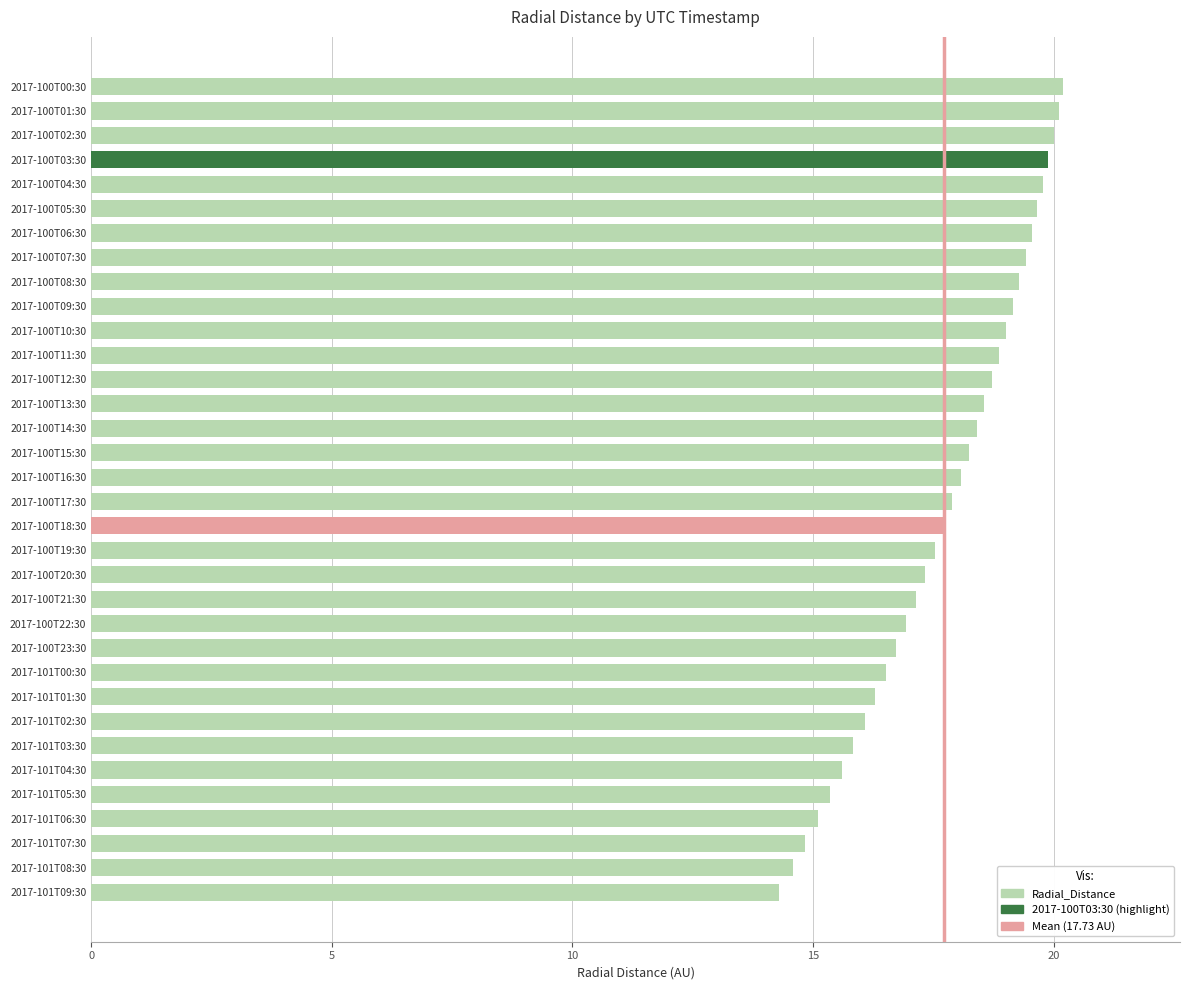

Between 2017-100T12:30 and 2017-100T03:30, which is larger?

2017-100T03:30